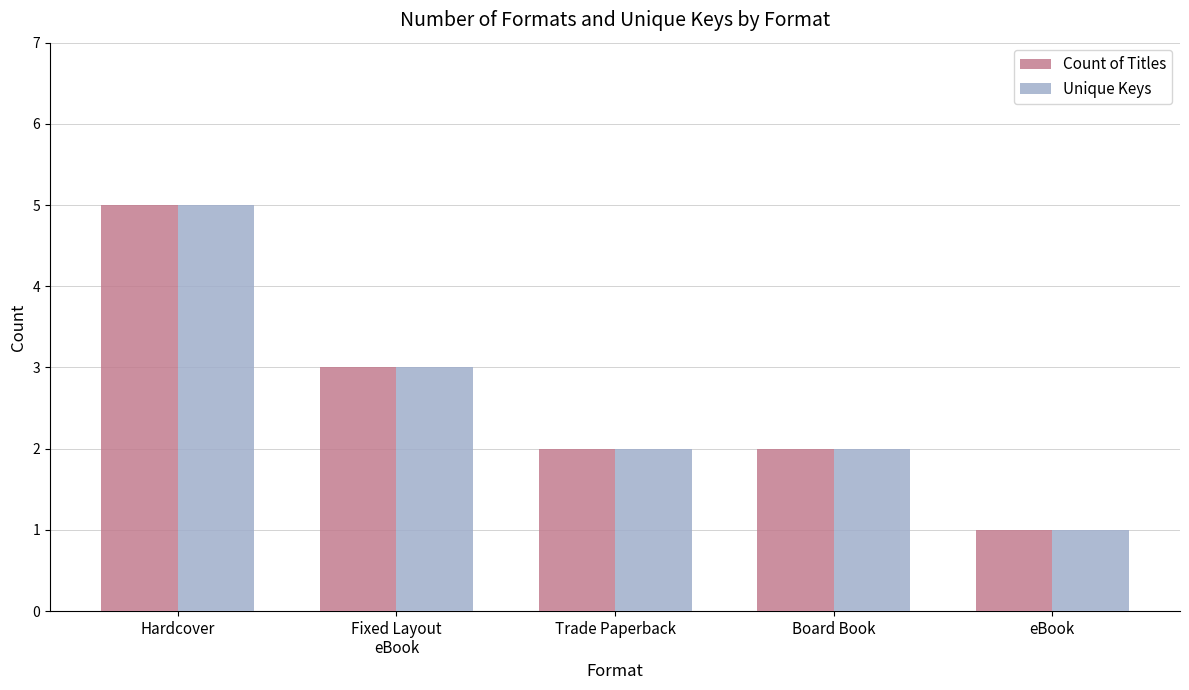

Are the bars horizontal?

No